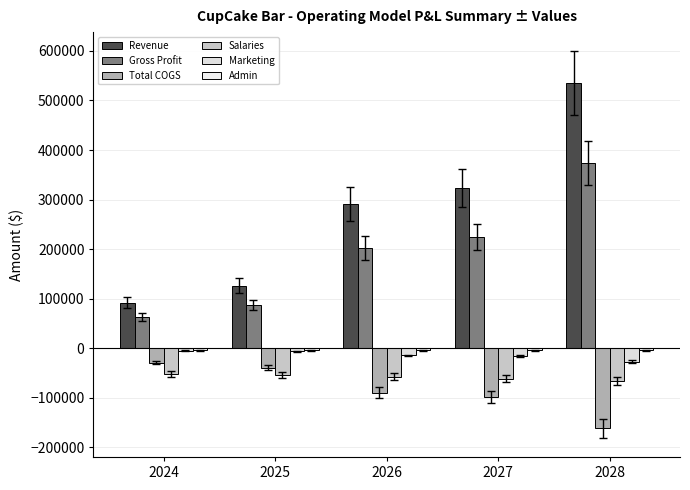

Reading left to right, what are all the values shown in this chart?

Revenue: 91827.7	125854.0	290750.0	322870.9	534835.0
Gross Profit: 63081.6	86838.7	201491.3	224713.7	373816.3
Total COGS: -28746.1	-39015.3	-89258.6	-98157.3	-161018.7
Salaries: -51333.3	-54413.3	-57760.3	-61400.0	-65361.0
Marketing: -4591.4	-6292.7	-14537.5	-16143.5	-26741.7
Admin: -4000.0	-4040.0	-4080.4	-4121.2	-4162.4